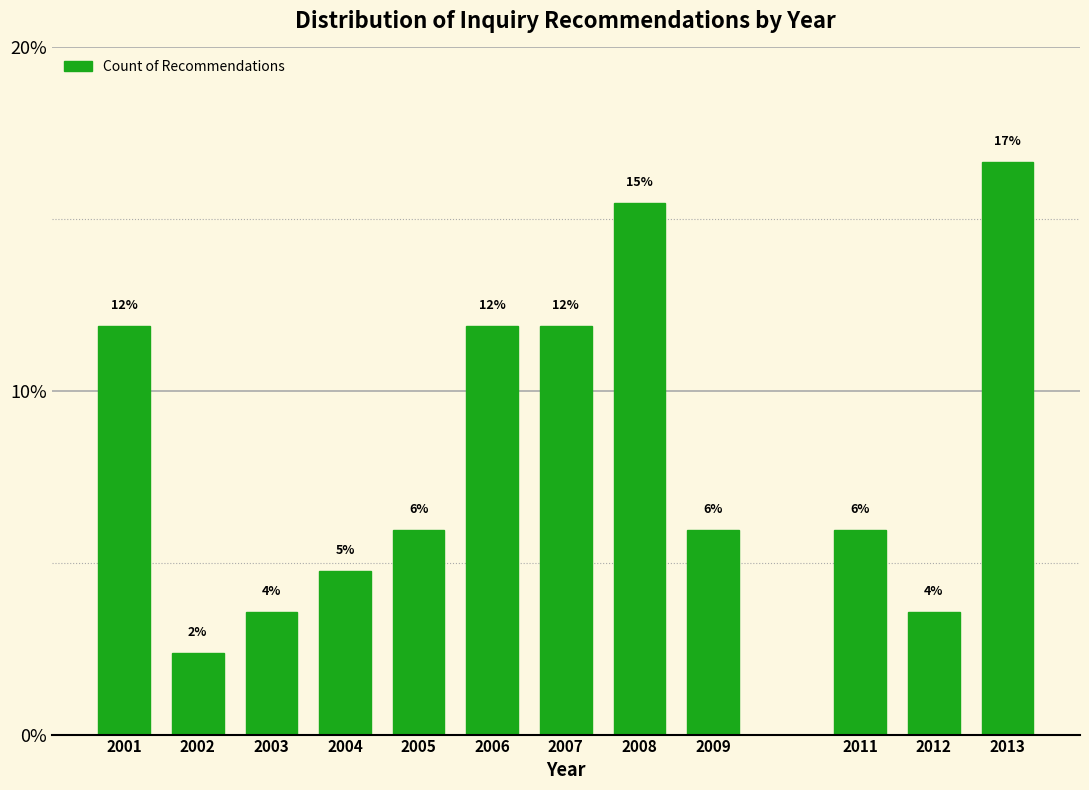

How many bars are there in total?

12